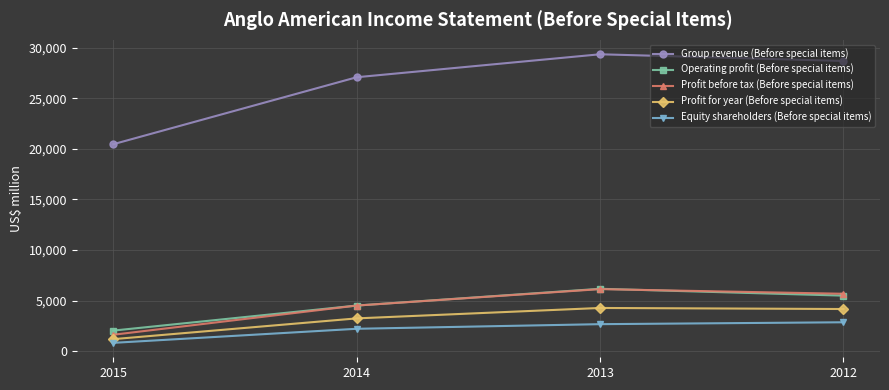

At how many categories does at least one series exceed 20045?

4